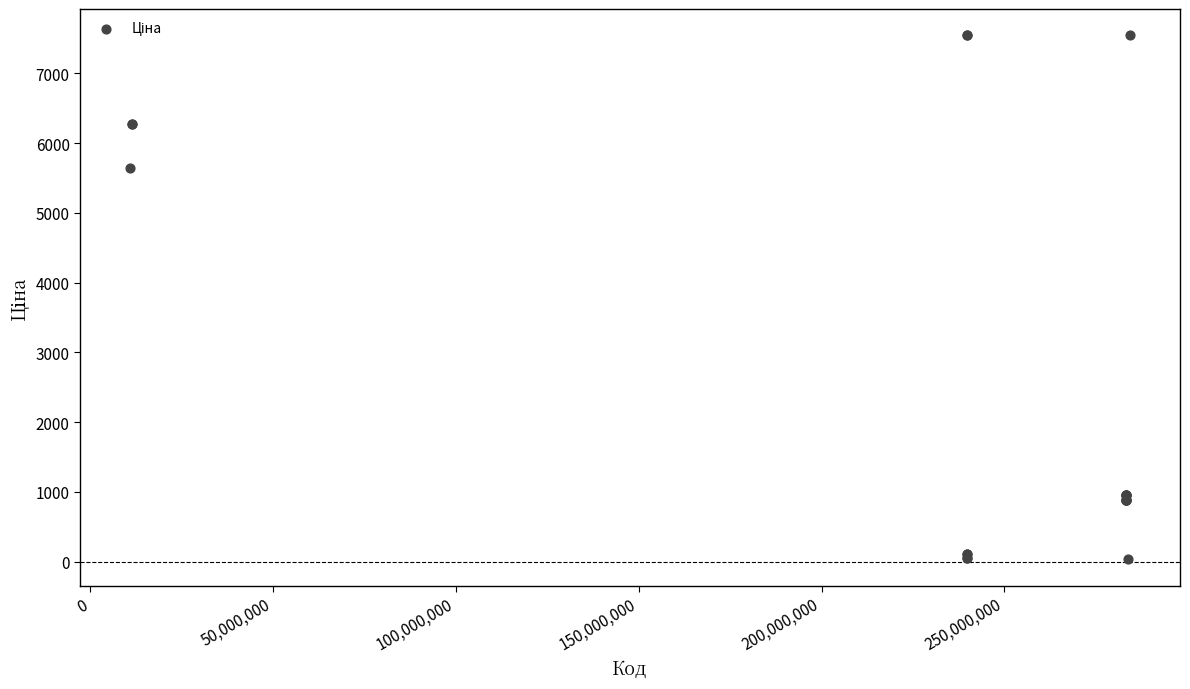

What Y value in the scatter plot is closest to 3788?

5636.0